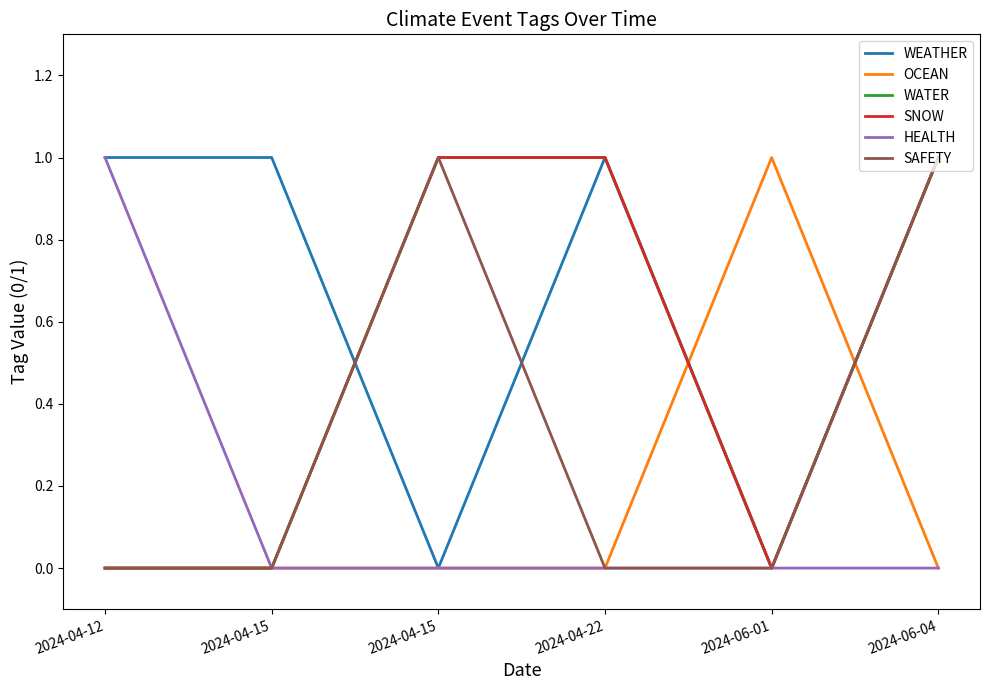

What is the label of the 6th point from the right?

2024-04-12